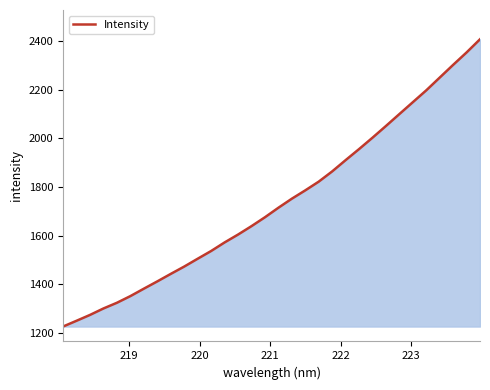

What is the sum of all values?

55596.0